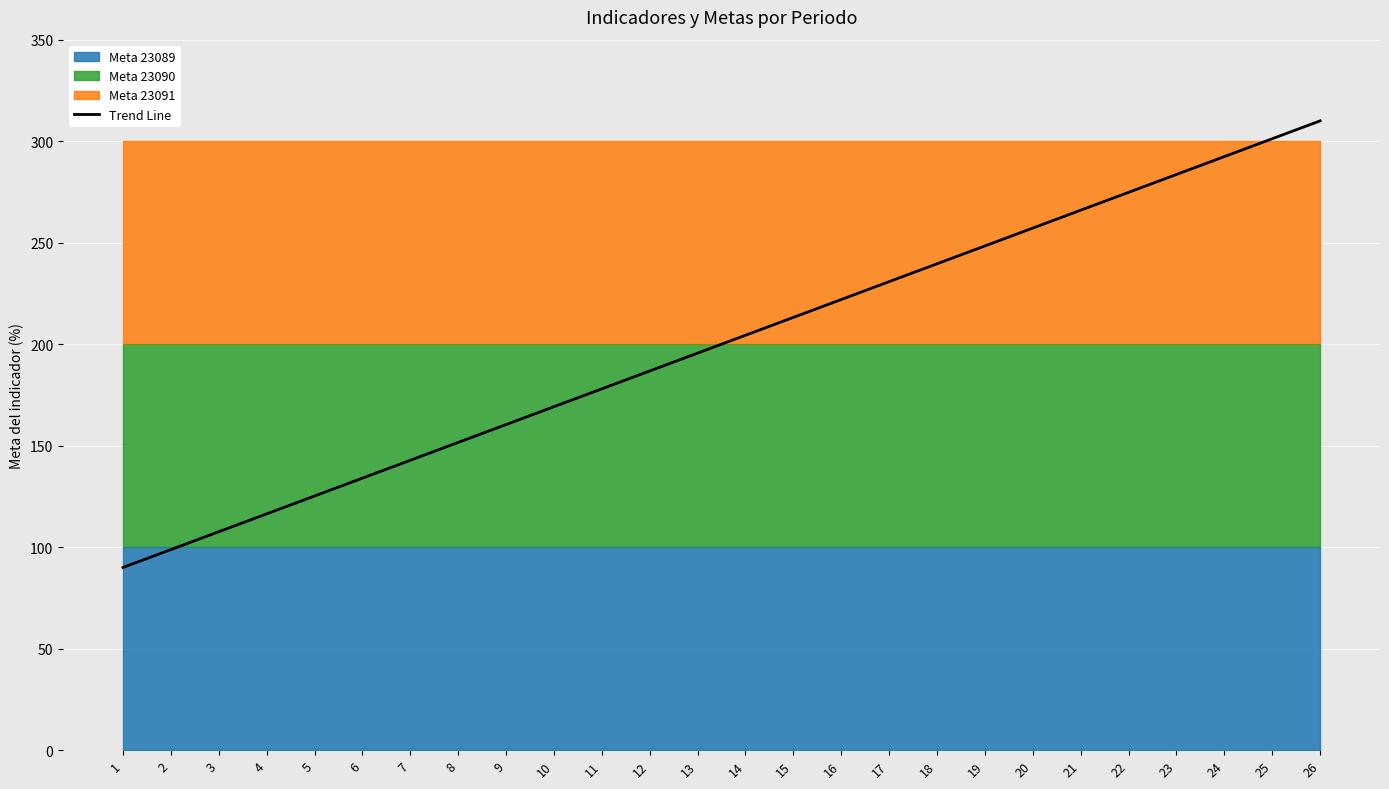

What is the value of the 4th point from the left?

116.4